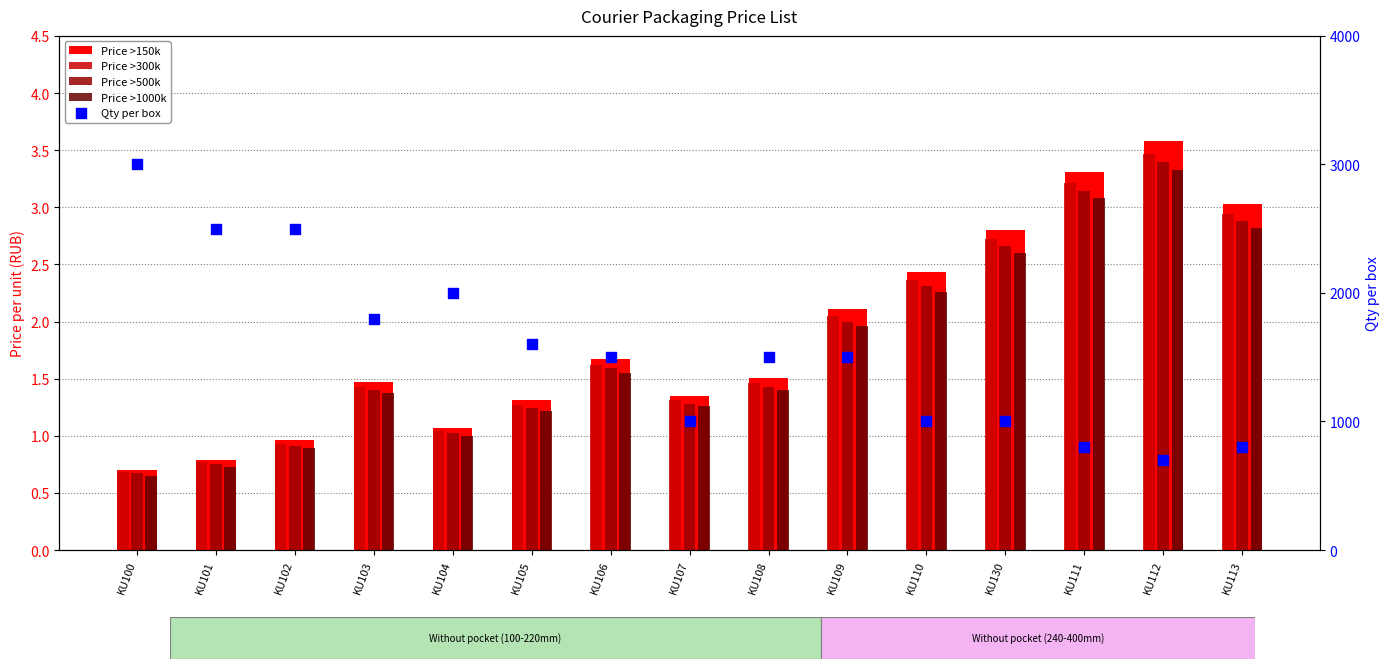

What is the total value across all series at KU104?

2004.1